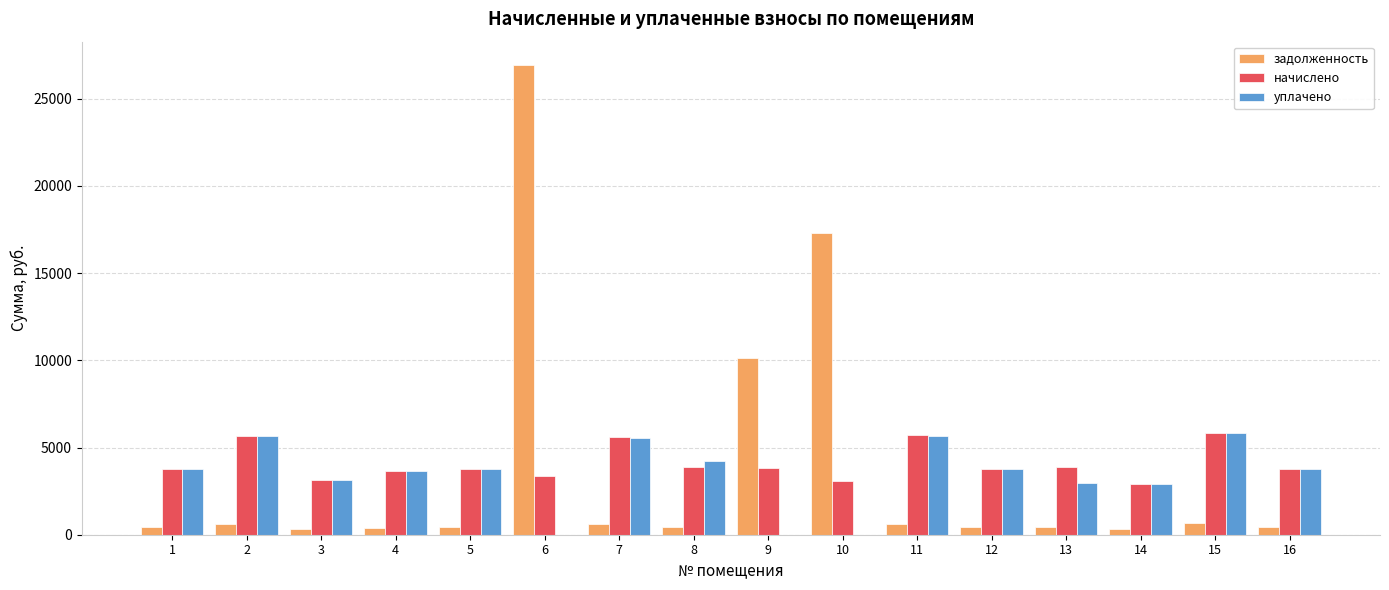

What is the total value across all series at 9?

13989.1